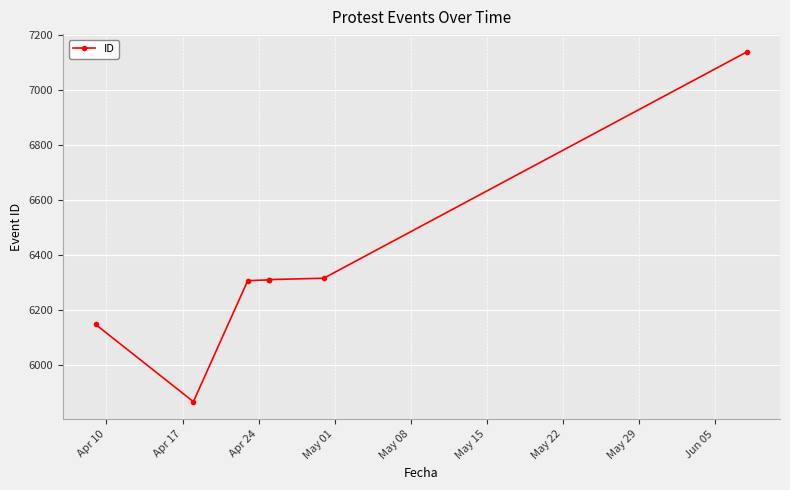

What is the difference between the maximum and minimum values?

1273